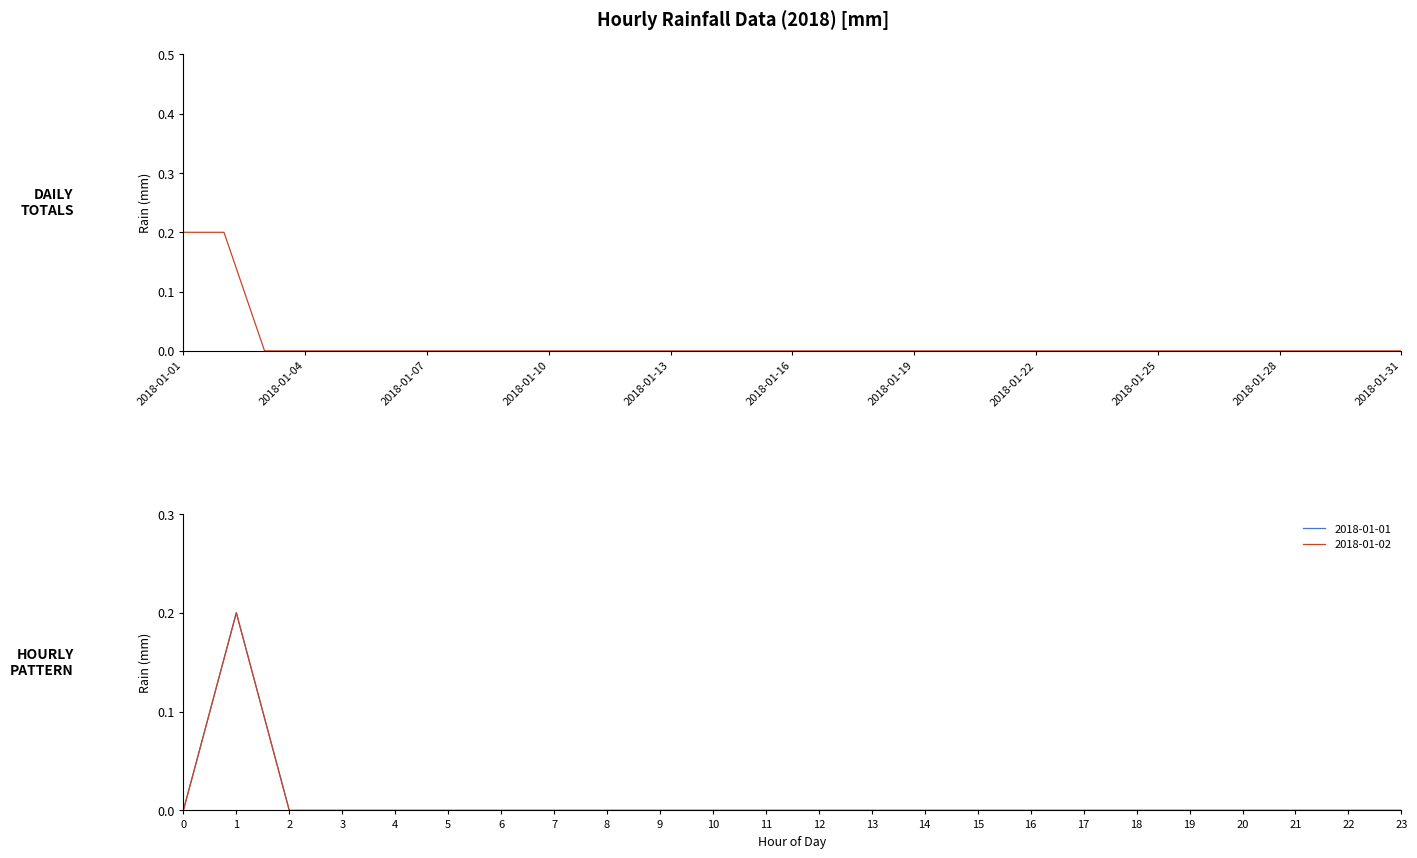

What is the difference between the maximum and second lowest values?

0.2